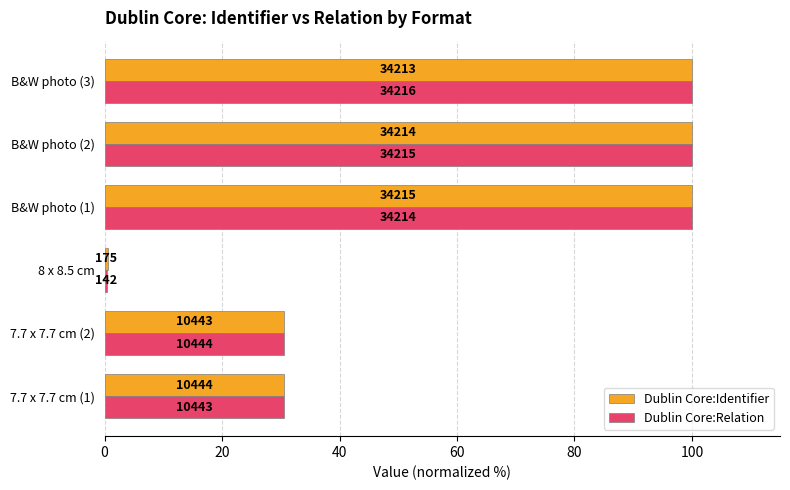

What is the difference between the maximum and second lowest values in the Dublin Core:Identifier series?

69.5